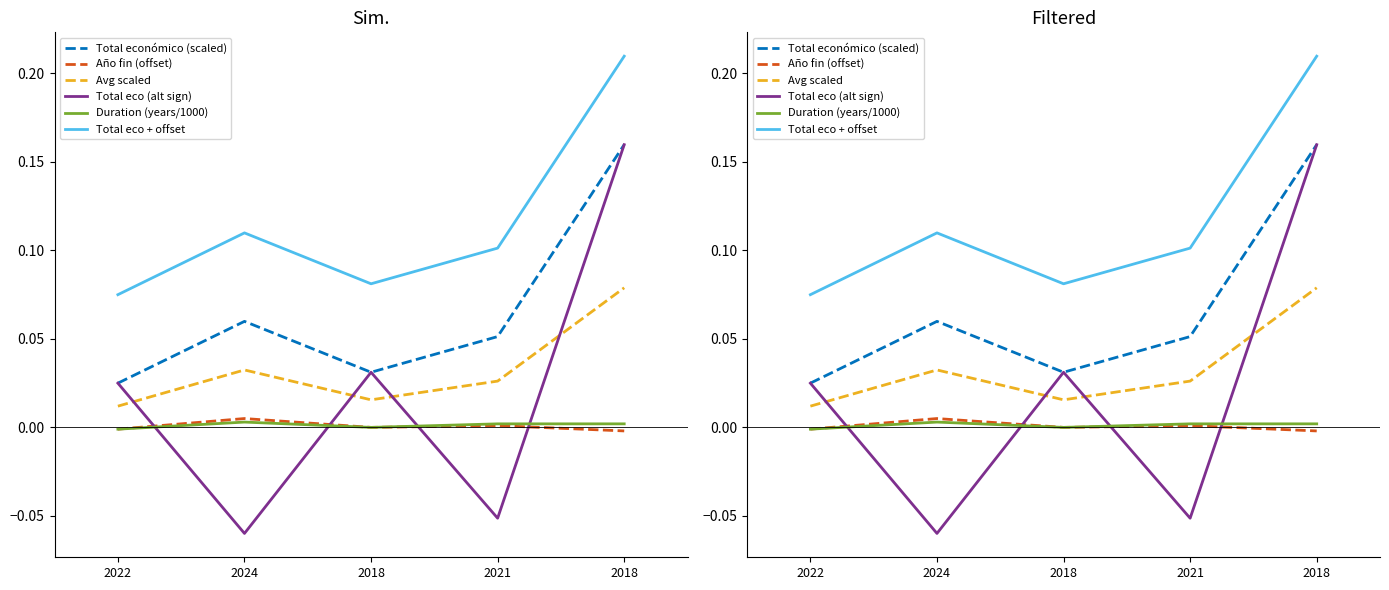

How many data points in Año fin (offset) are above 0?

2